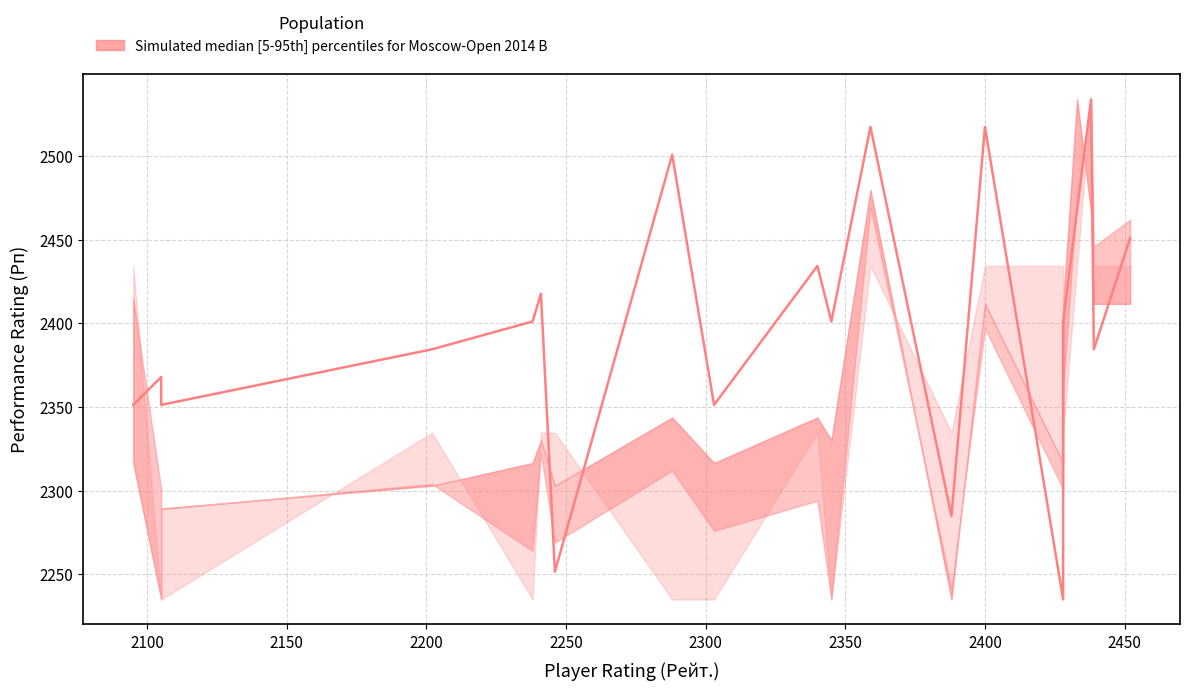

How many interior local peaks (higher than both neighbors) does the data have?

7